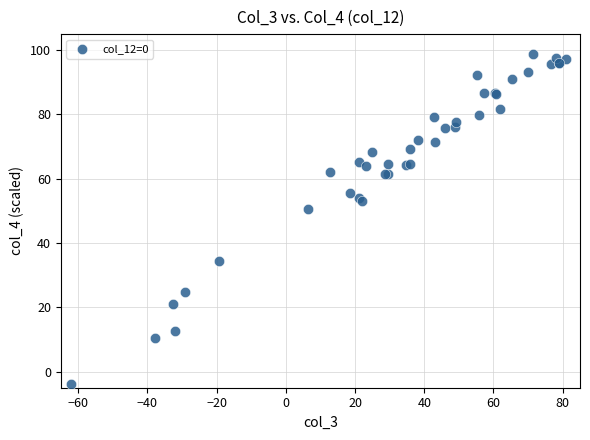

What Y value in the scatter plot is closest to 47?

50.7